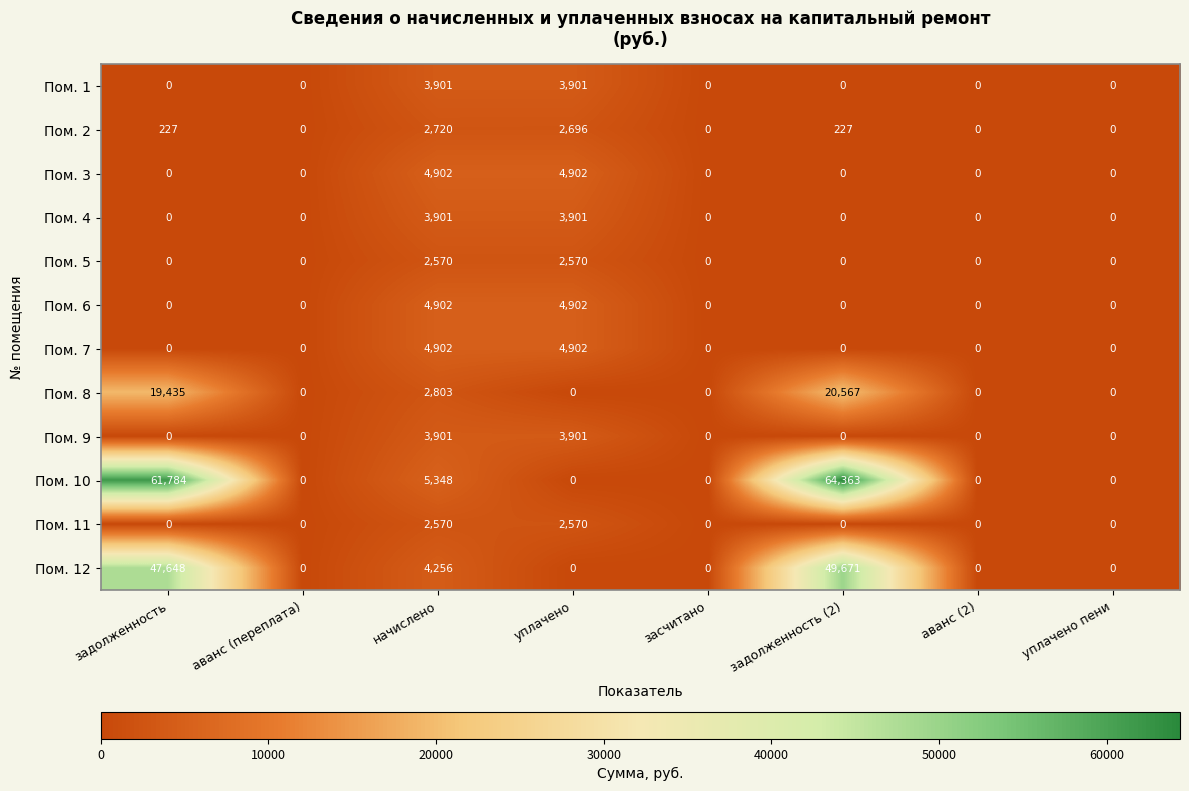

Which series has the largest total across all categories?

Пом. 10